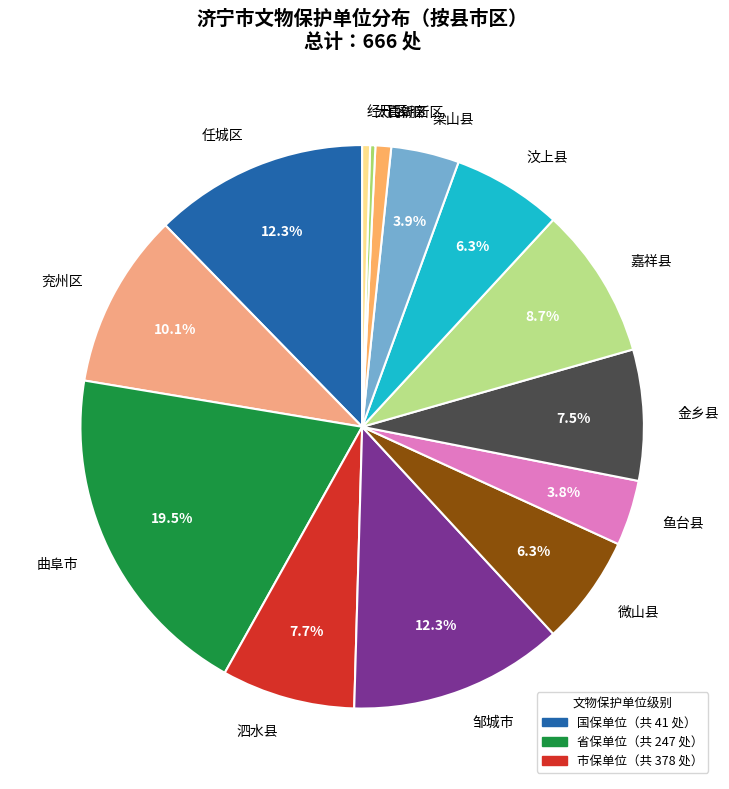

What percentage is the 微山县 slice, to the nearest percent?

6%